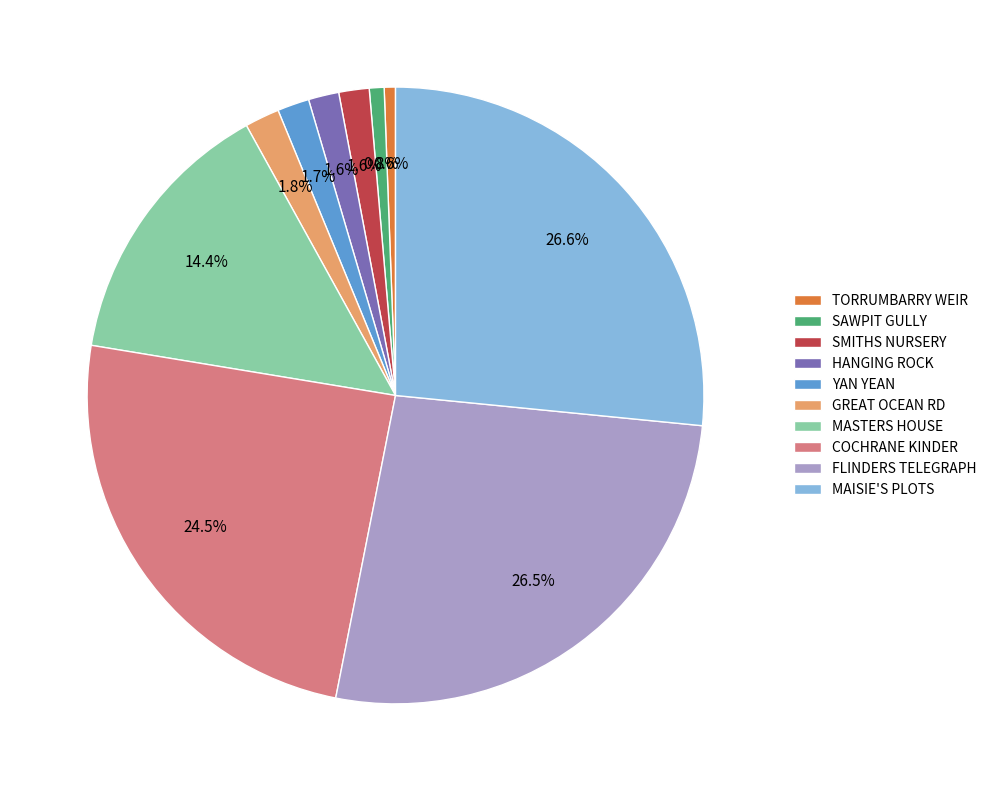

Do MAISIE'S PLOTS and FLINDERS TELEGRAPH together represent more than half of the pie?

Yes